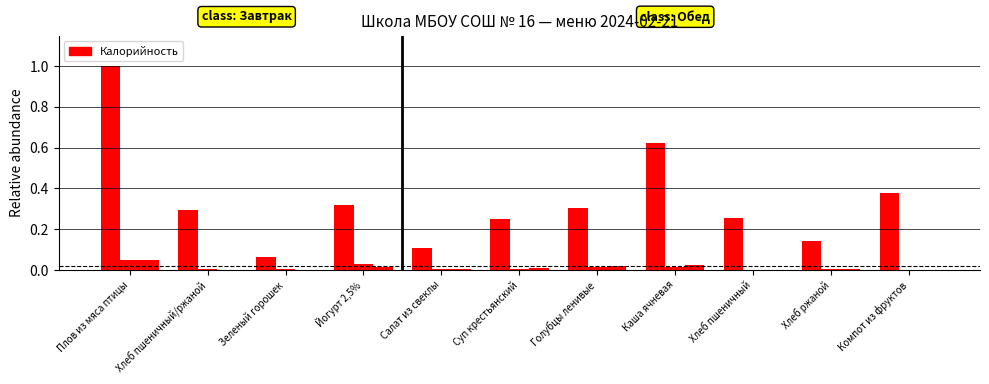

Count the number of categories in the chart.

11